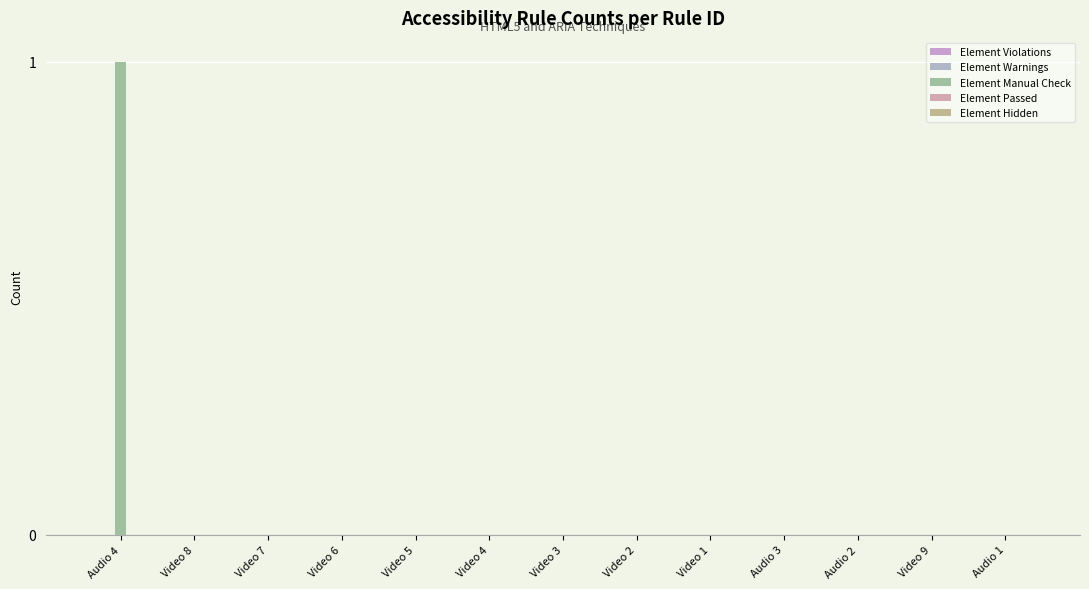

Which has a higher value, Audio 4 or Video 3?

Audio 4